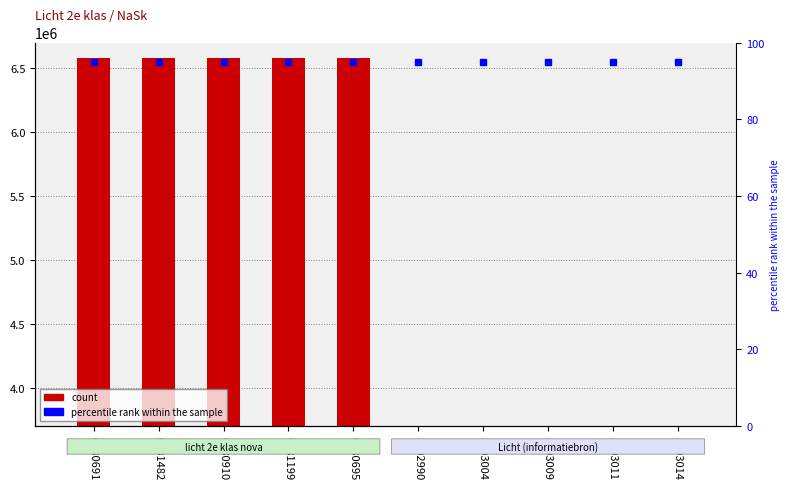

How many values exceed 6580691?

4